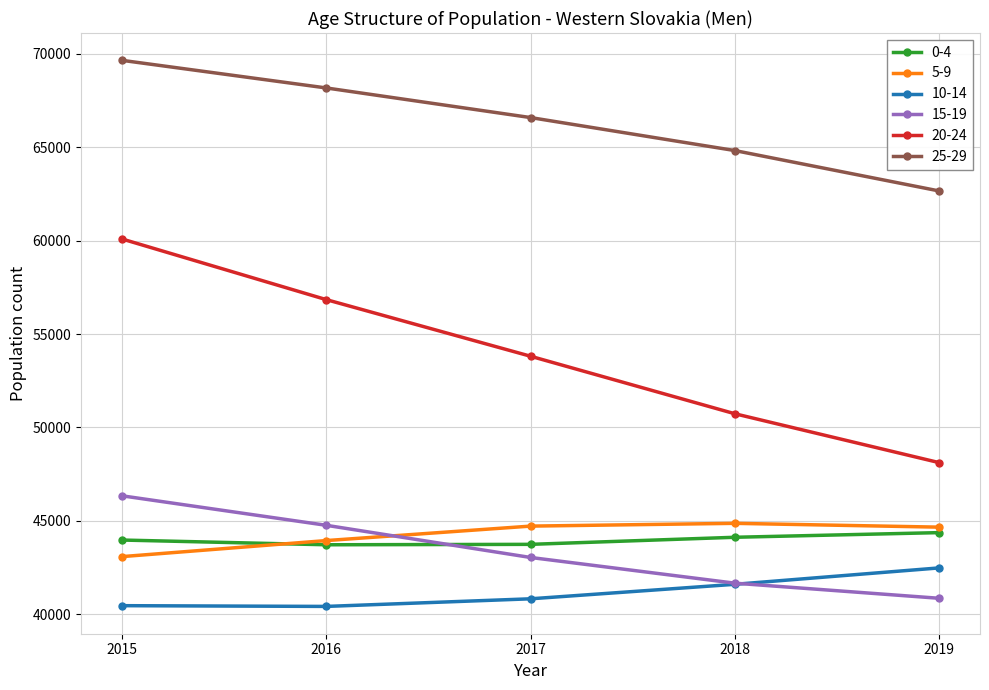

Rank the series by their maximum value, from highest to lowest.

25-29, 20-24, 15-19, 5-9, 0-4, 10-14